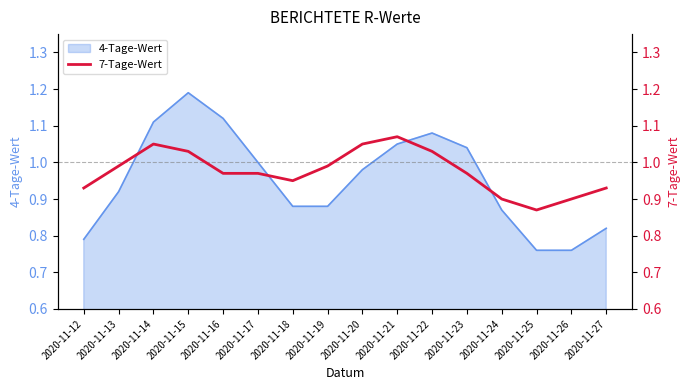

The chart shows a value of 1.3 at 2020-11-26. True or false?

False